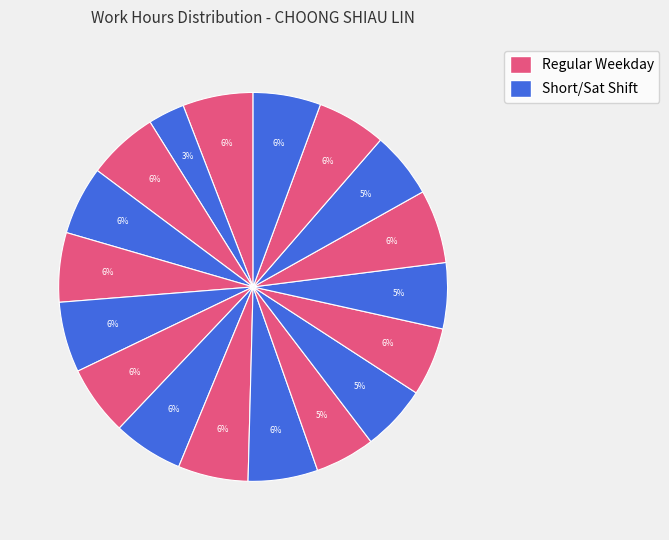

Is there any slice that represents more than half of the pie?

No